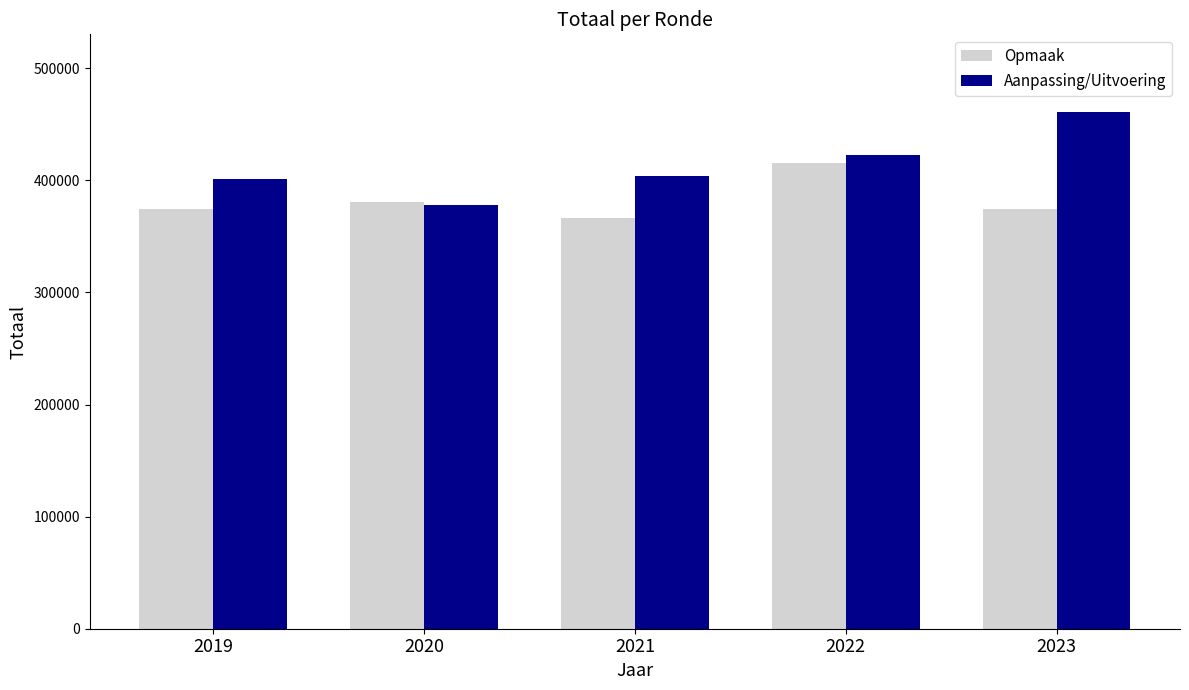

What value does the Aanpassing/Uitvoering series have at 2020?

377993